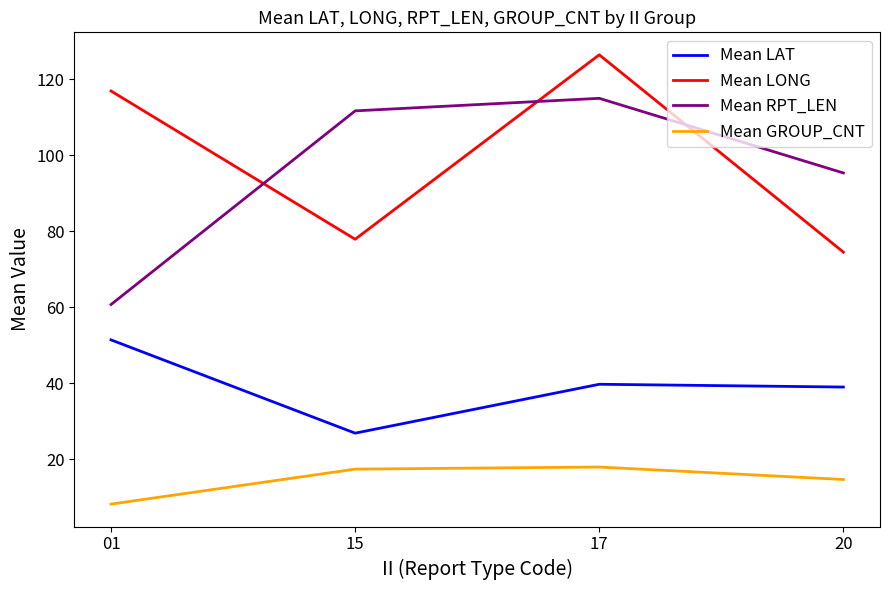

What is the sum of all Mean GROUP_CNT values?

58.4